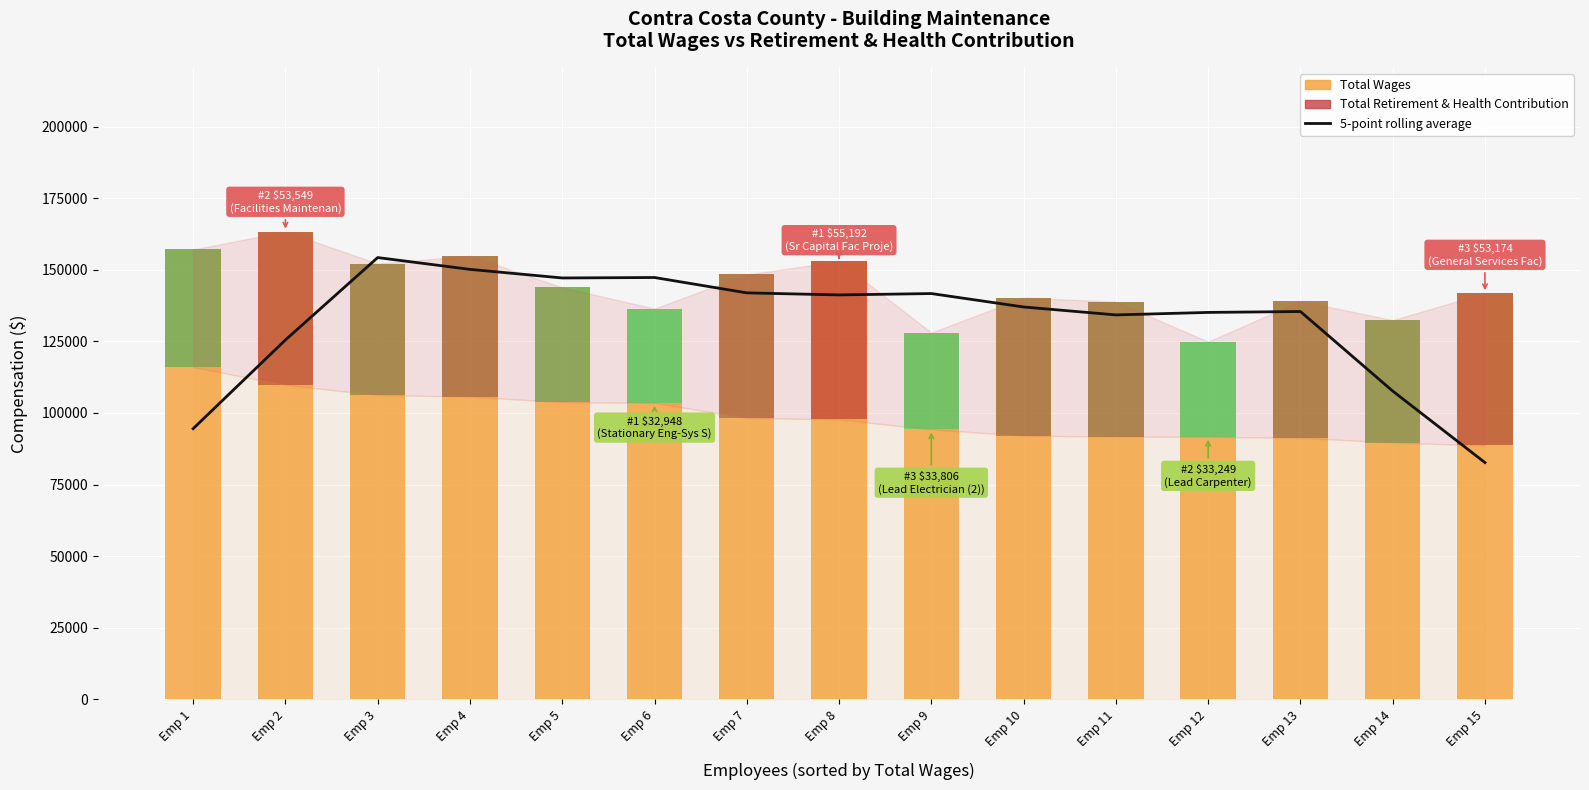

True or false: the data shows 198097.5 at Emp 7.

False